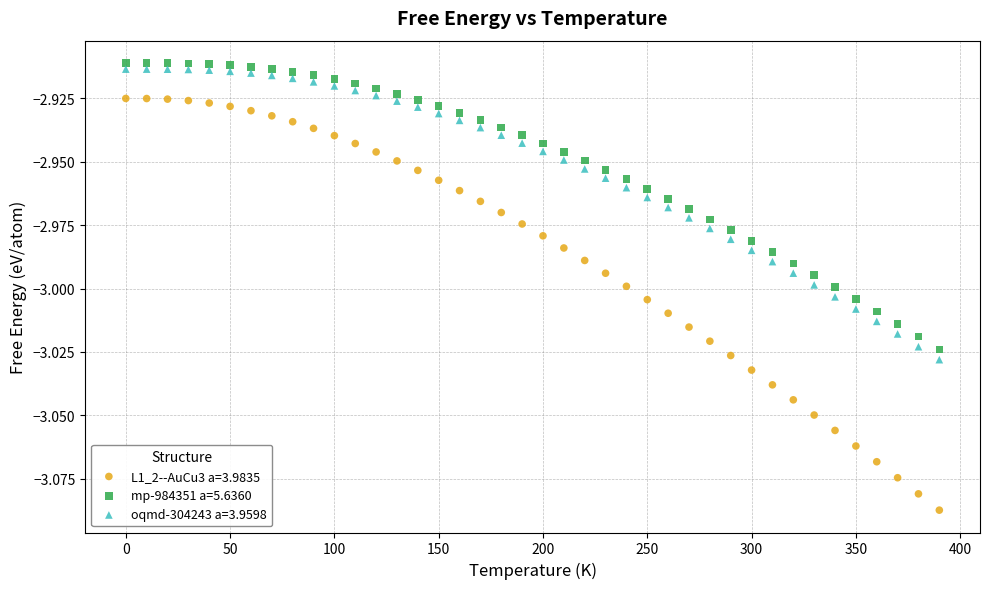

What are all the series names shown in the legend?

L1_2--AuCu3 a=3.9835, mp-984351 a=5.6360, oqmd-304243 a=3.9598